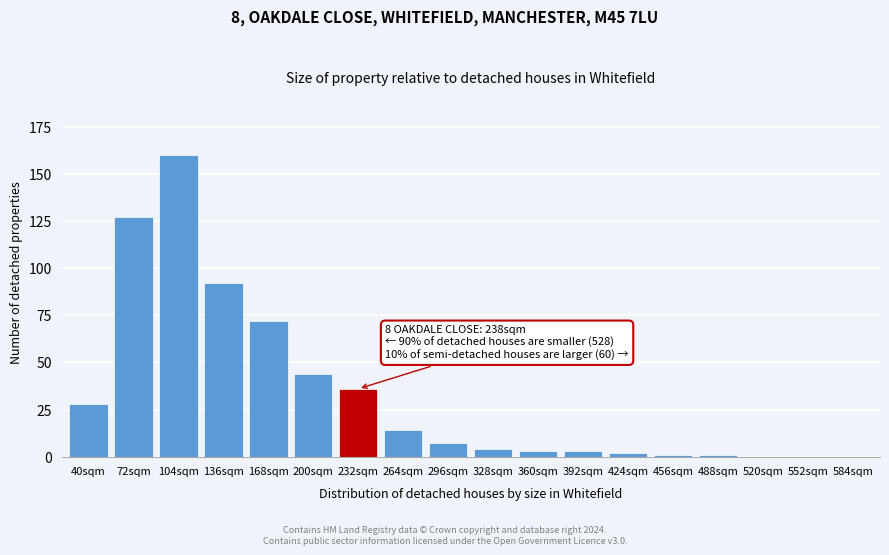

Reading left to right, what are all the values shown in this chart?

40sqm=28	72sqm=127	104sqm=160	136sqm=92	168sqm=72	200sqm=44	232sqm=36	264sqm=14	296sqm=7	328sqm=4	360sqm=3	392sqm=3	424sqm=2	456sqm=1	488sqm=1	520sqm=0	552sqm=0	584sqm=0